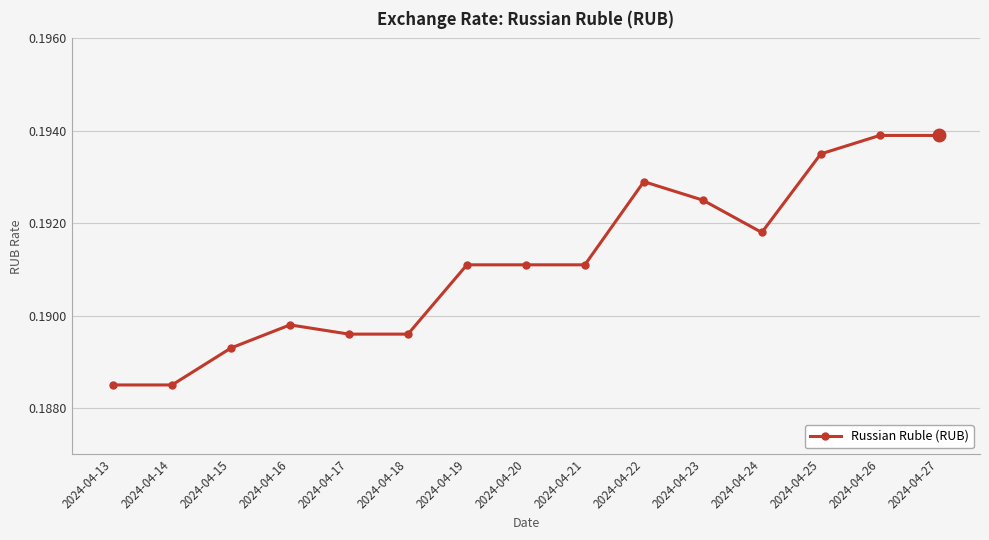

Is it true that the value at 2024-04-16 is 0.3?

False